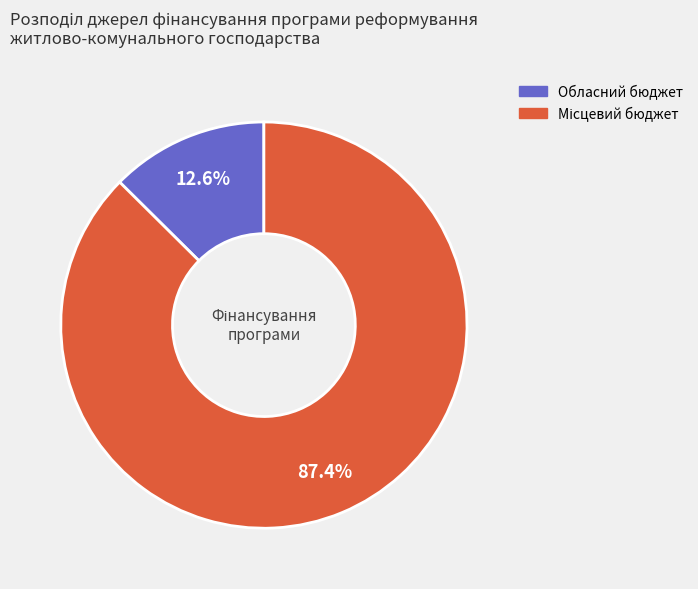

How many slices are in this pie chart?

2